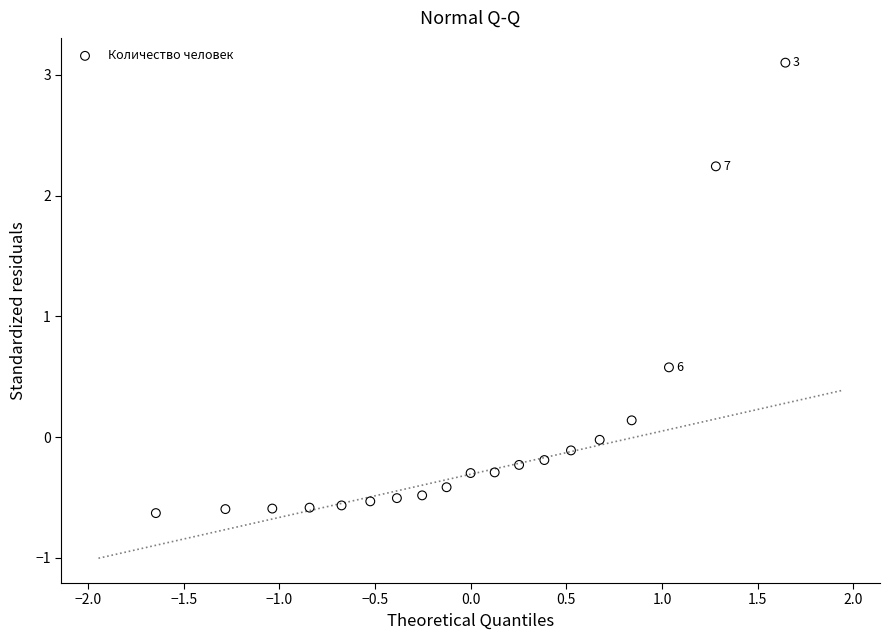

What Y value in the scatter plot is closest to 1?

0.6